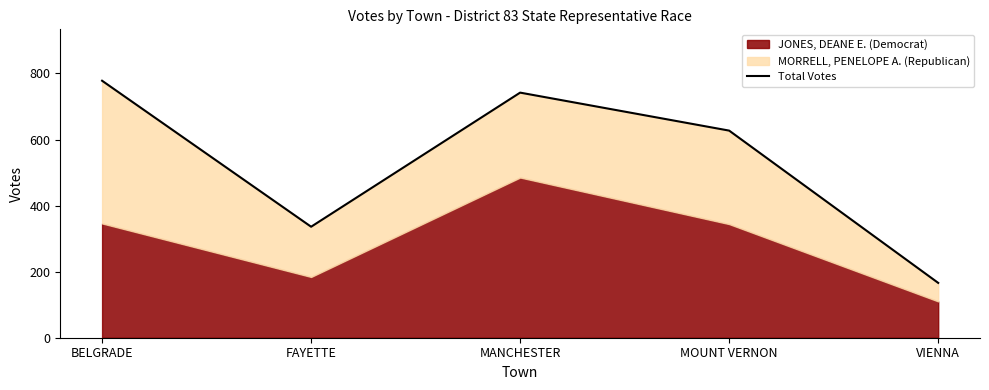

What value does the data have at MANCHESTER, to the nearest 50?

750